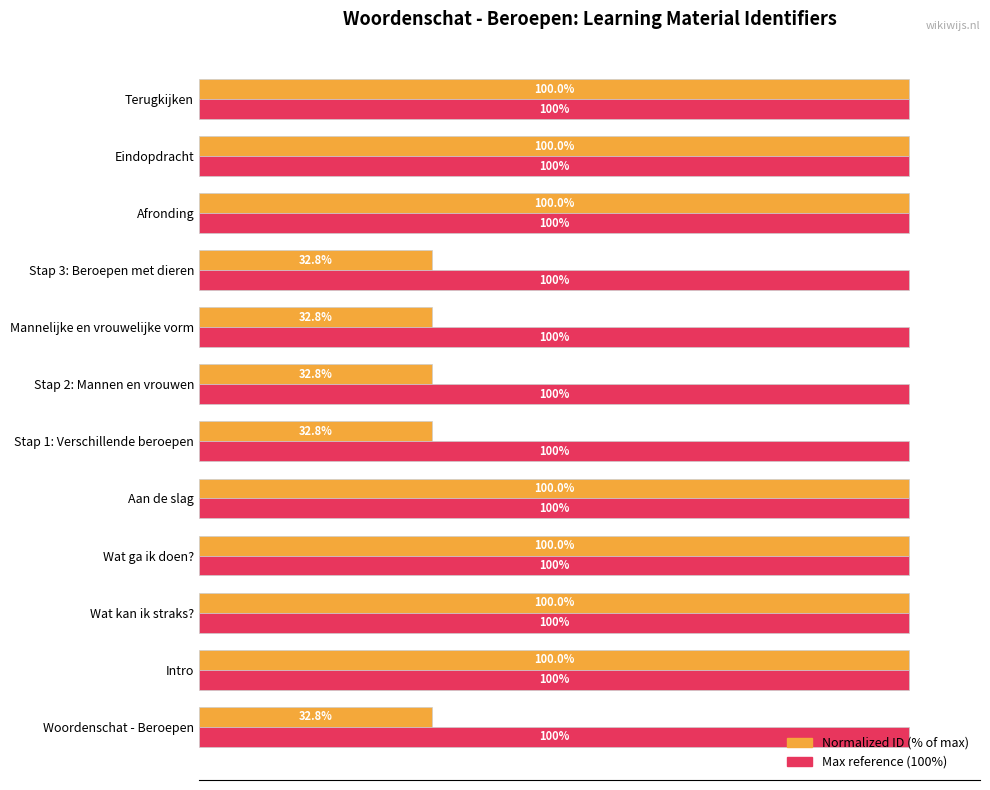

At Stap 2: Mannen en vrouwen, list the series in order from largest to smallest.

Max reference (100%), Normalized ID (% of max)